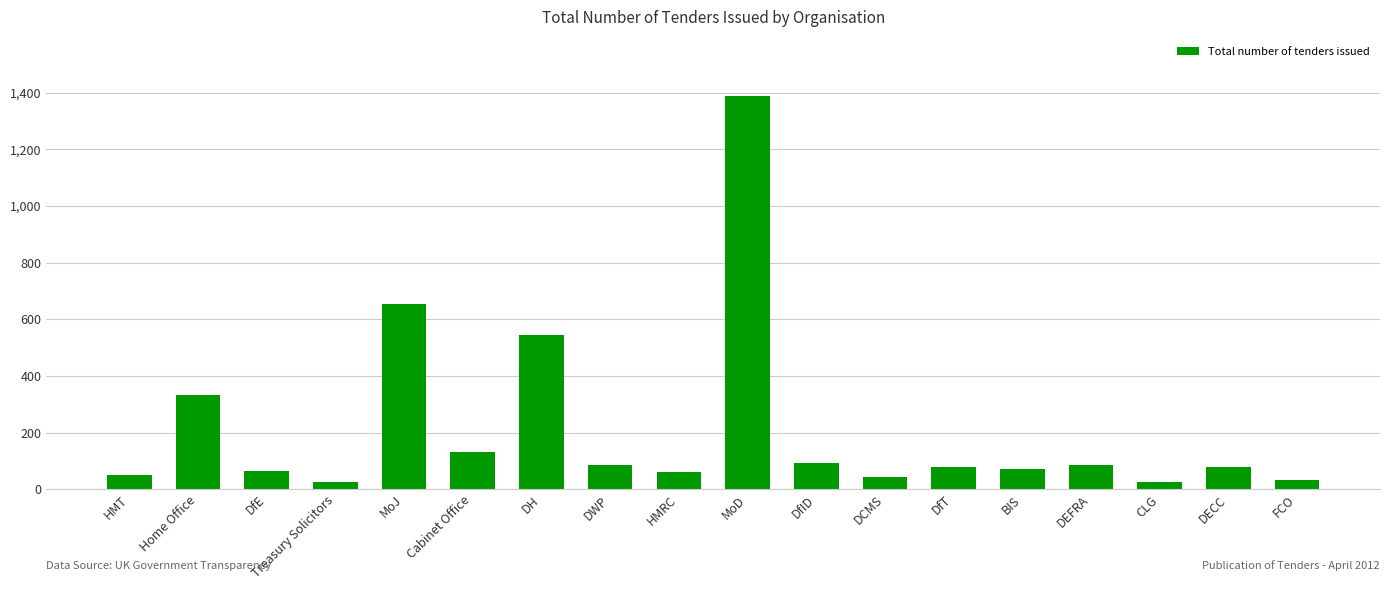

What is the ratio of the value at DECC to the value at MoJ?

0.1